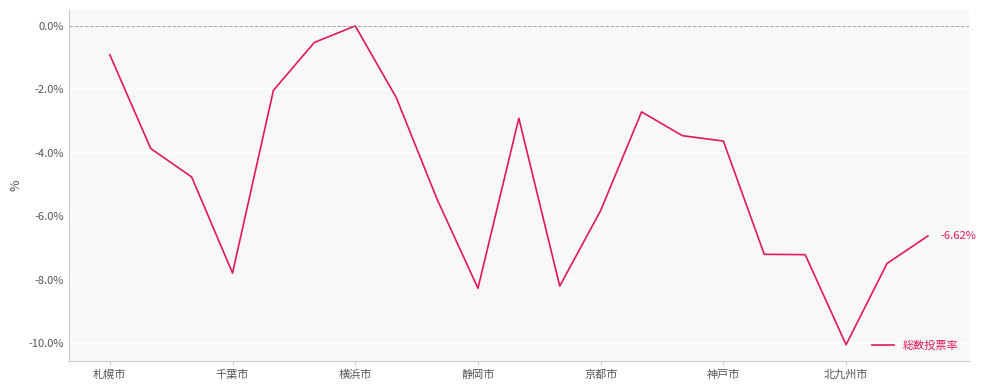

Does the chart display data point markers on the line(s)?

No